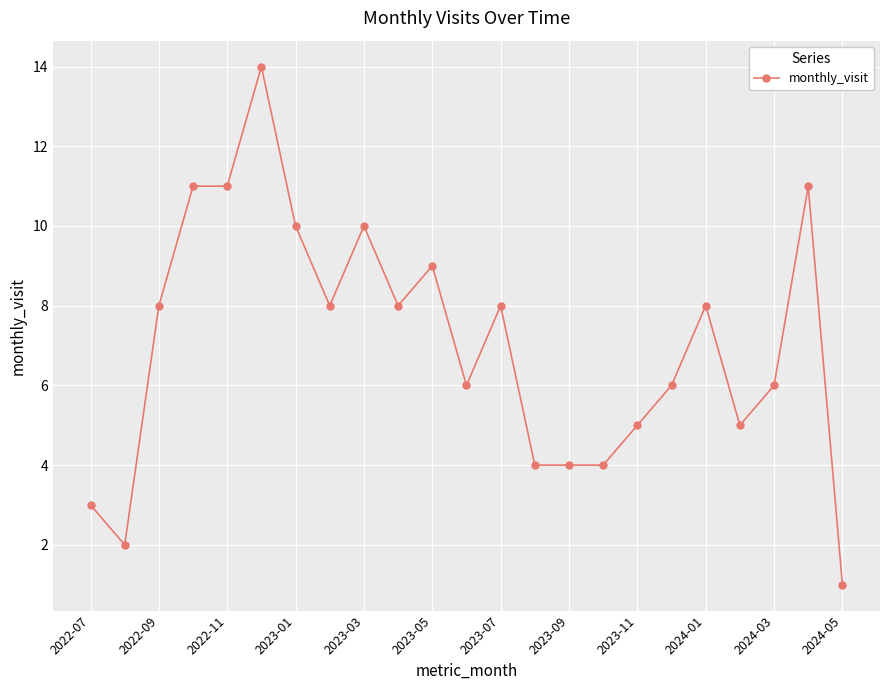

Reading left to right, transcribe all the data shown in this chart.

3	2	8	11	11	14	10	8	10	8	9	6	8	4	4	4	5	6	8	5	6	11	1